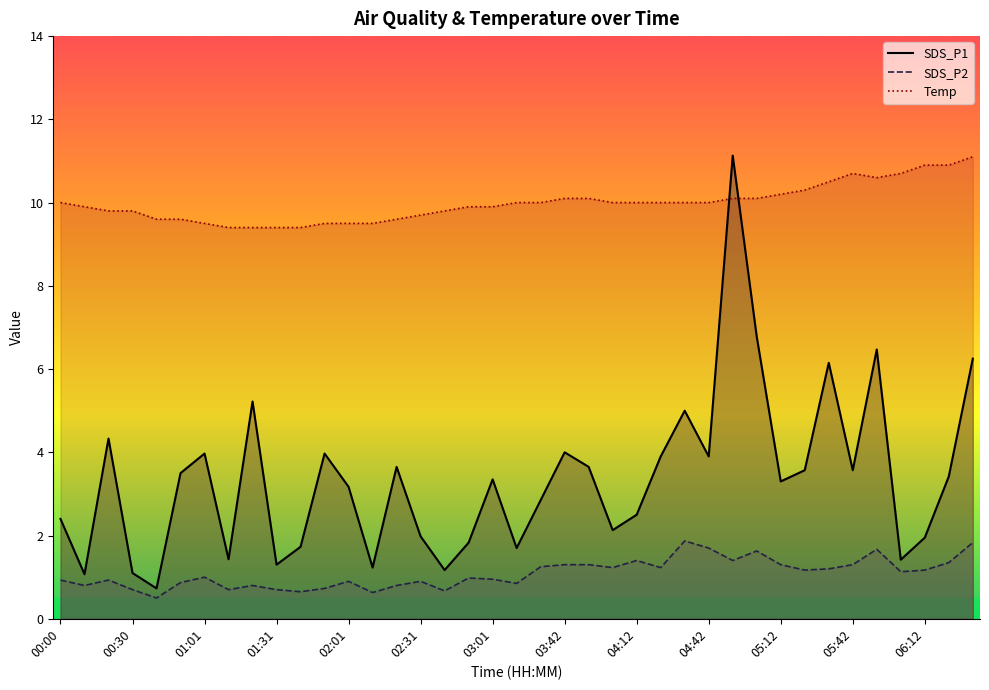

Which category has the lowest value across all series?

00:40